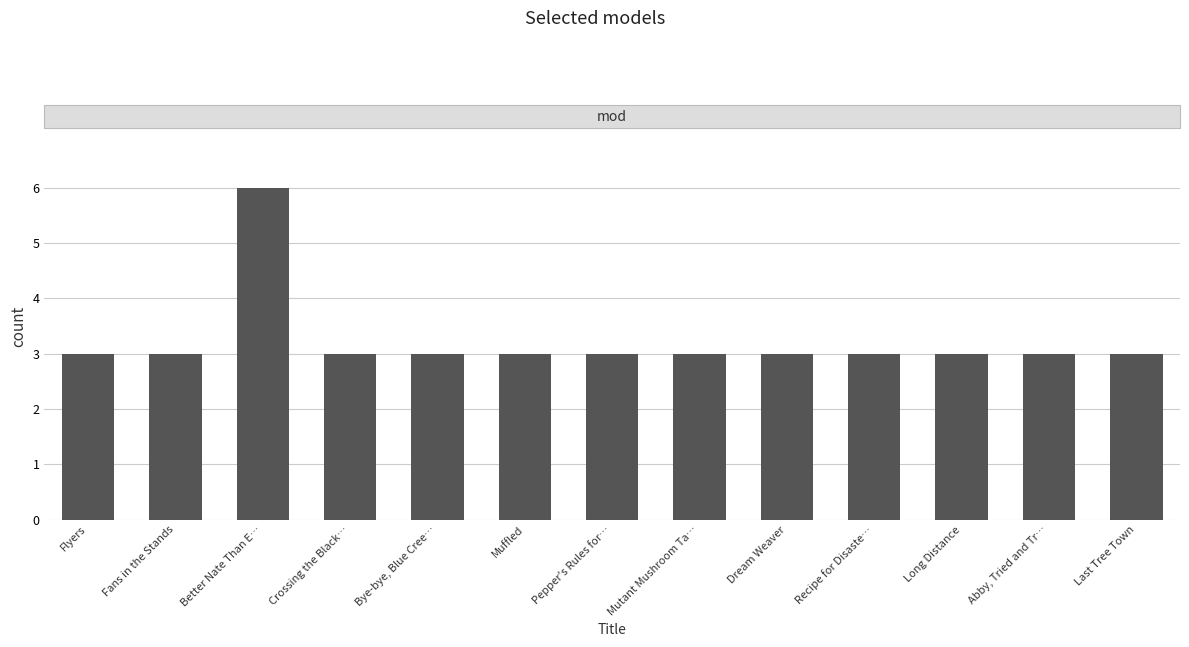

Reading left to right, extract all data points from this chart.

3	3	6	3	3	3	3	3	3	3	3	3	3